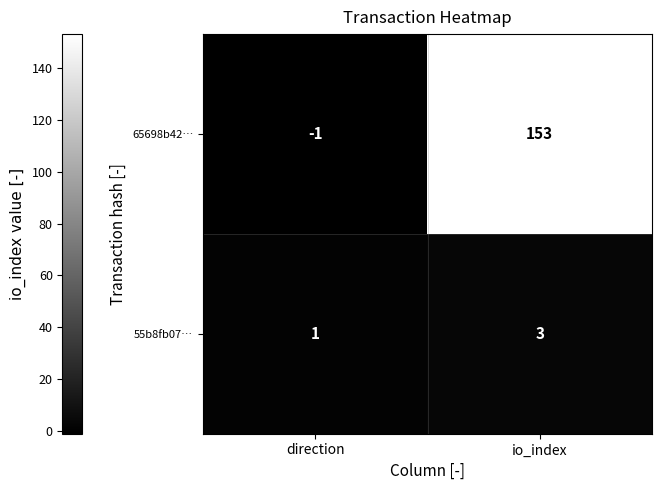

At which label is 65698b42… closest to 76?

direction